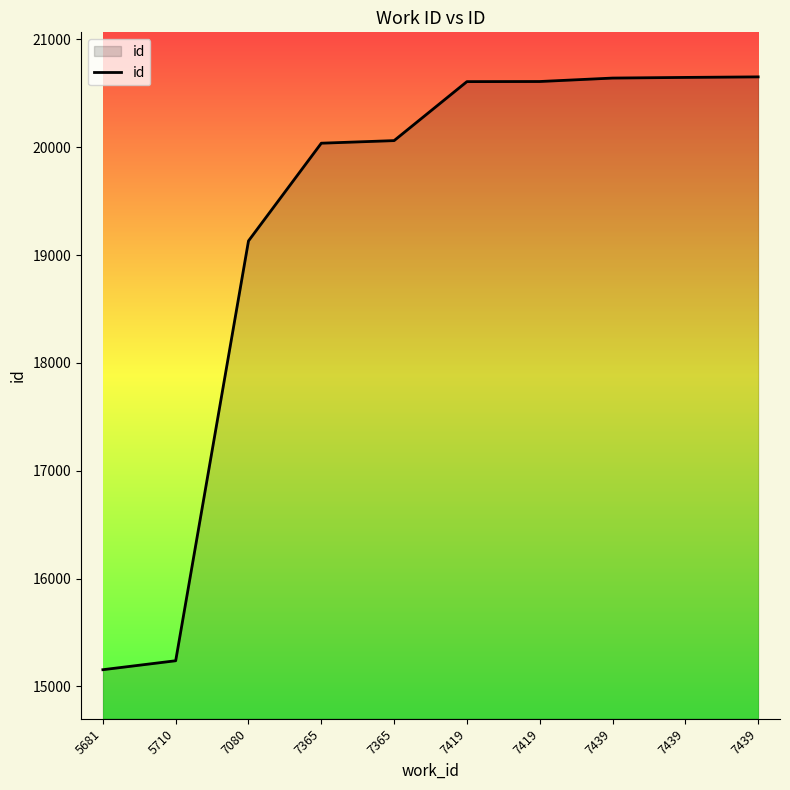

What is the value of the 4th point from the left?

20037